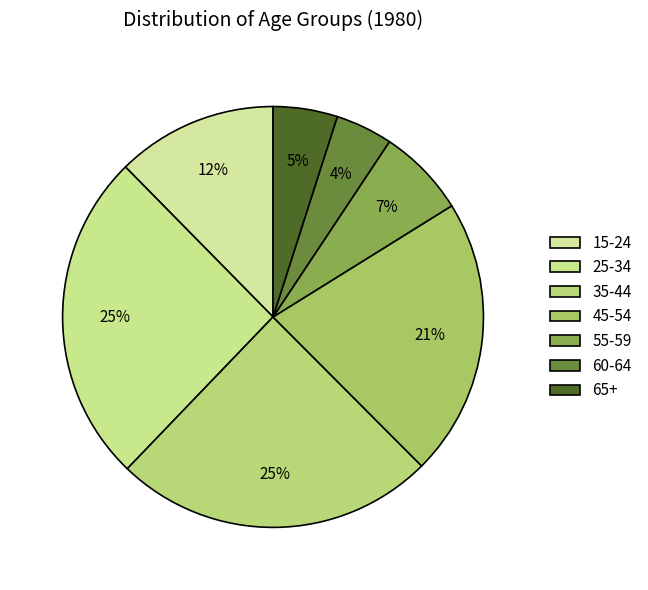

True or false: 25-34 accounts for 25% of the total.

True